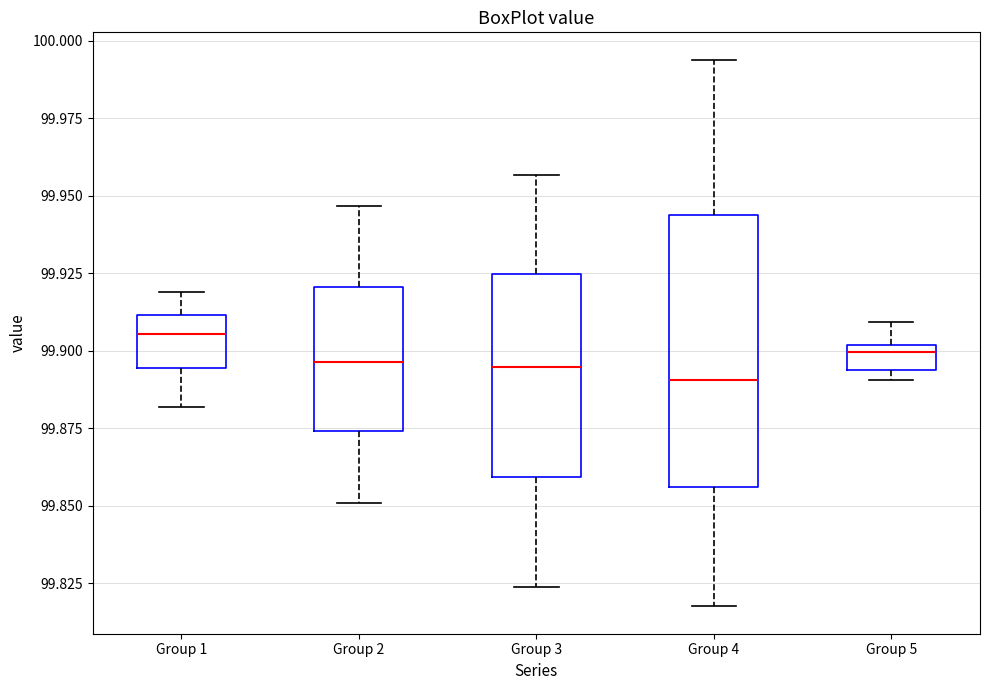

Comparing the boxes themselves (not the whiskers), which one is the tallest?

Group 4